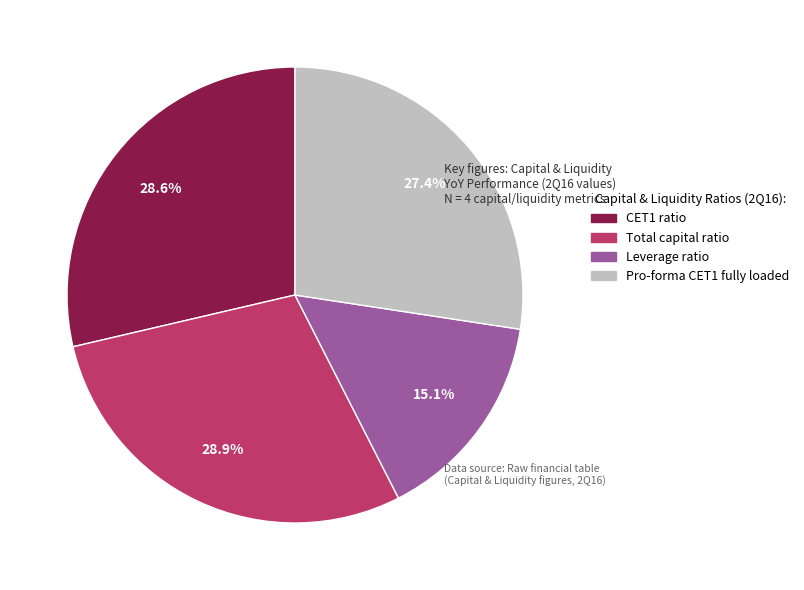

Is there a majority slice in this chart?

No